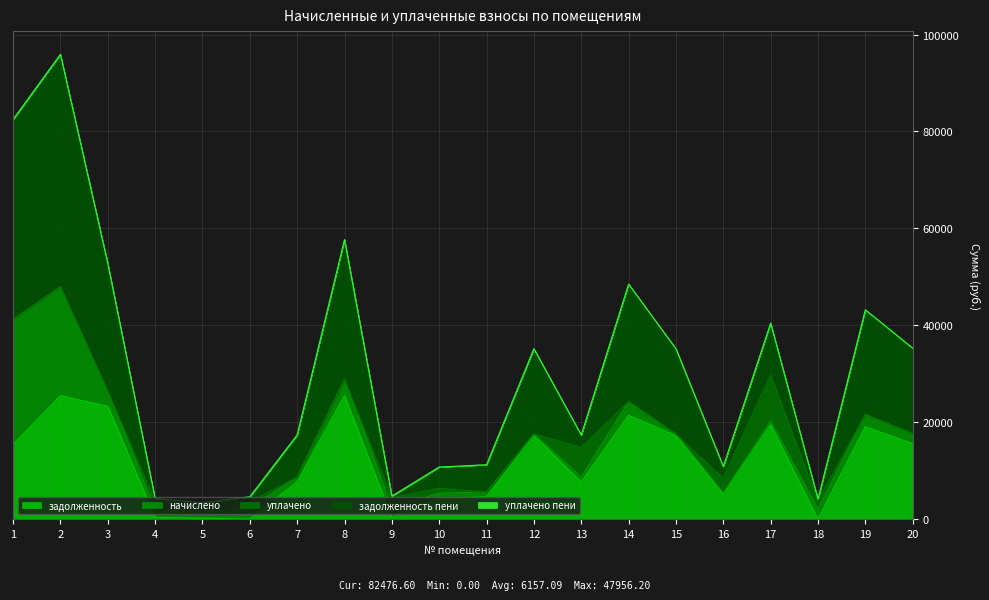

Which series has the largest range (max minus min)?

задолженность пени